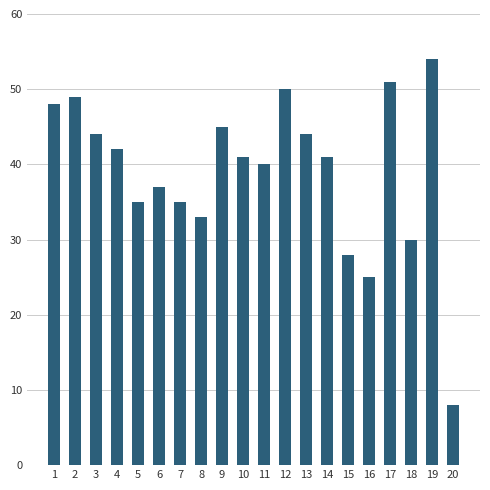

What is the sum of the values at 20 and 13?

52